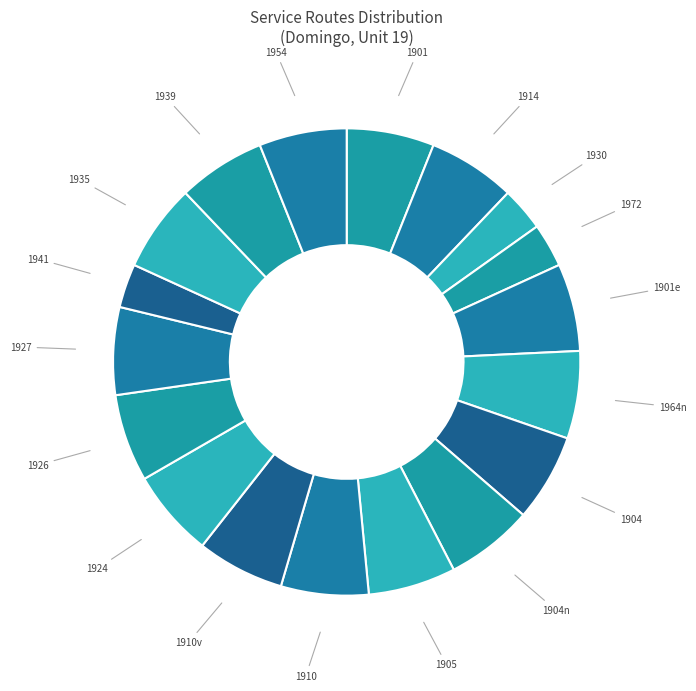

Count the number of slices in the pie.

18